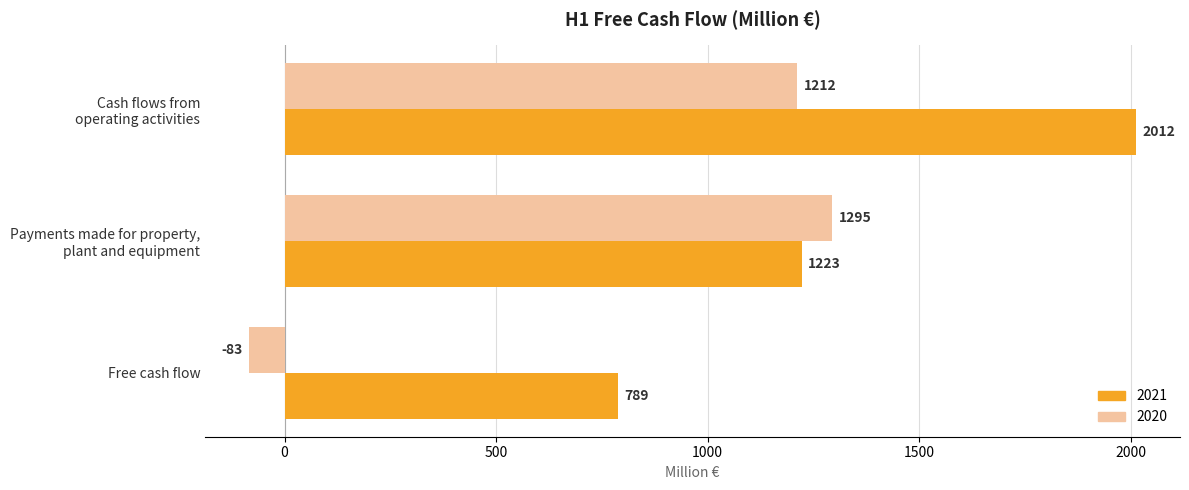

What is the highest value of the 2021 series?

2012